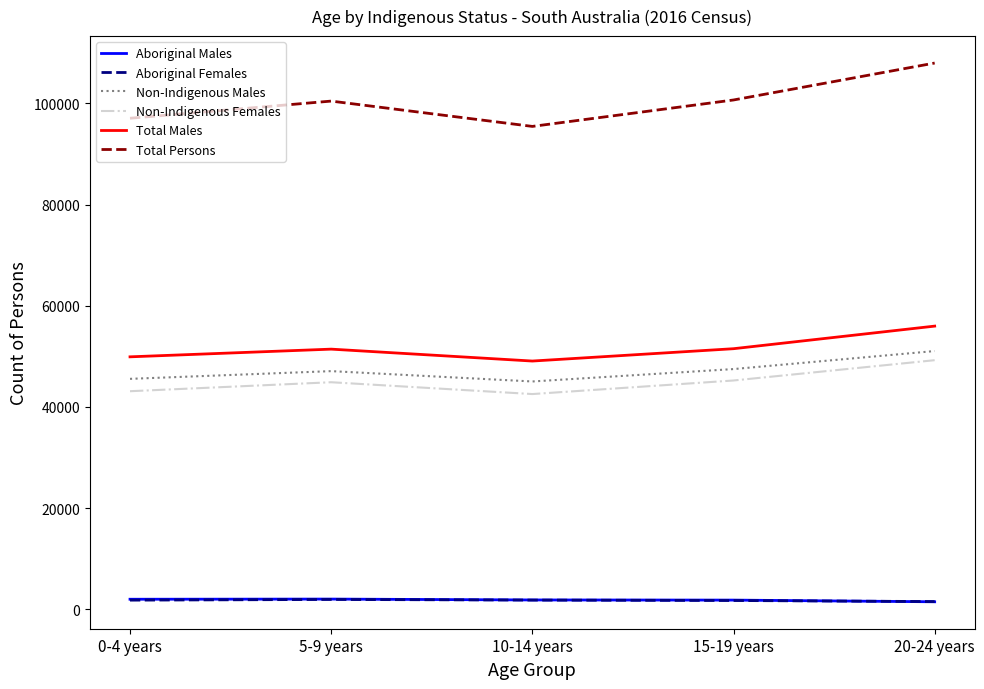

What value does the Total Persons series have at 10-14 years, to the nearest 100?

95500